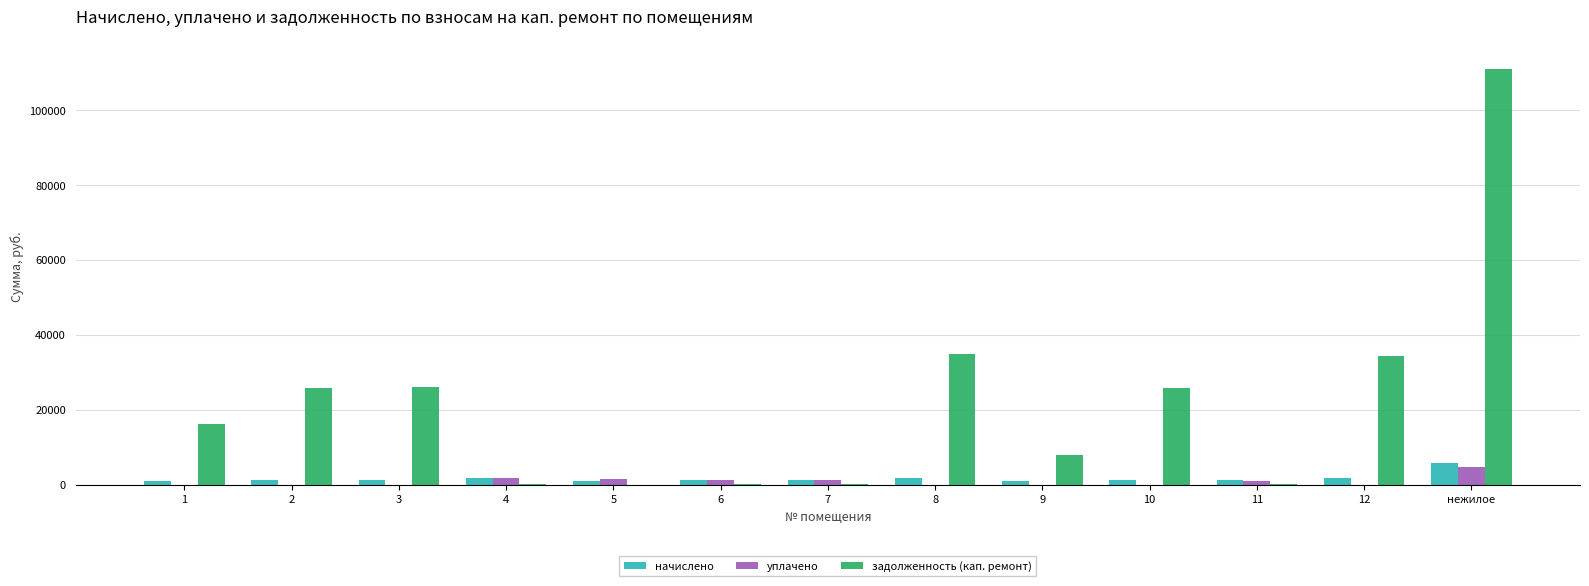

The value of задолженность (кап. ремонт) at 11 is 219.1. True or false?

True